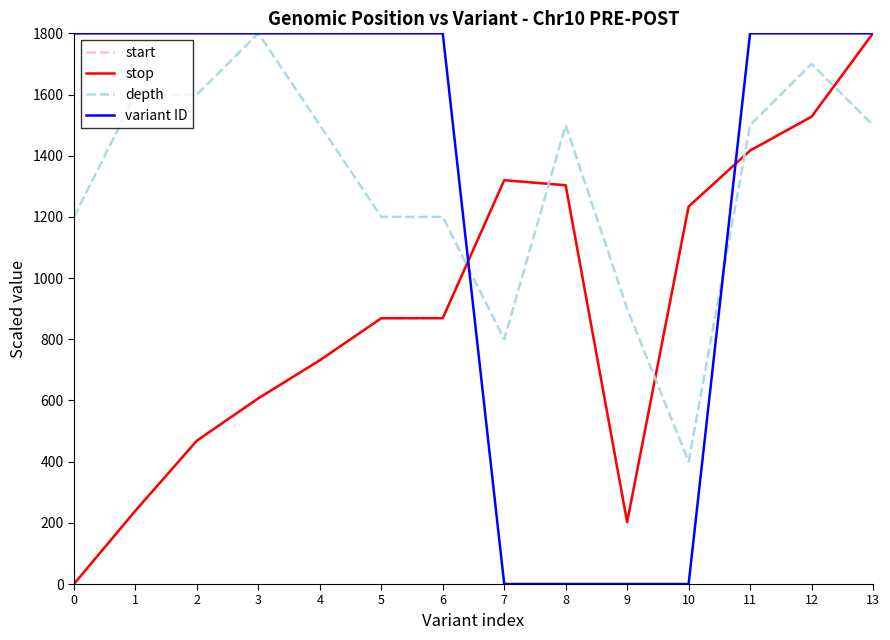

How many values in the variant ID series exceed 1799?

10